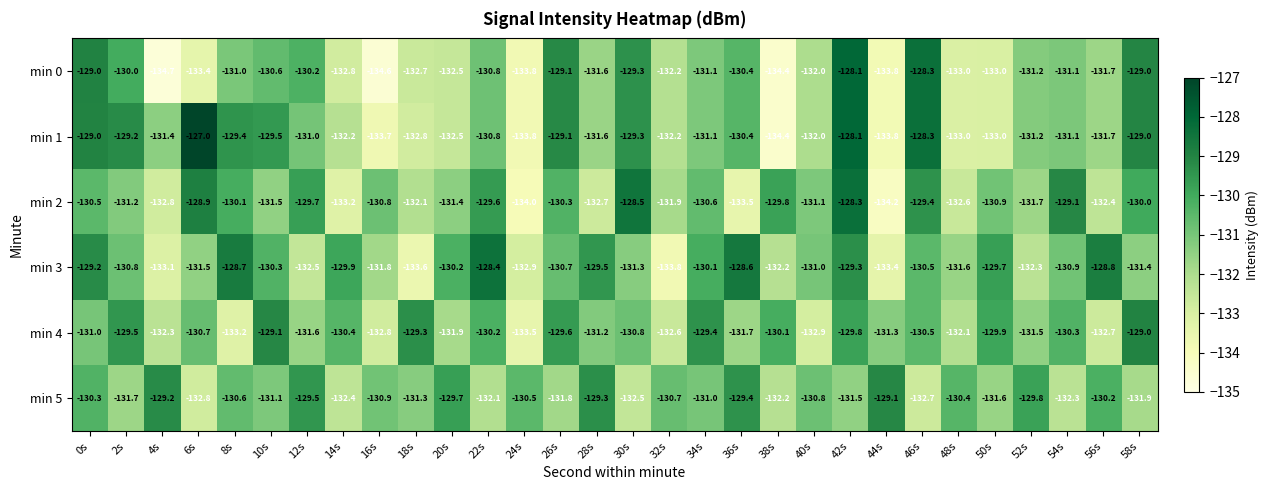

Where is min 3 nearest to the value -131?

40s